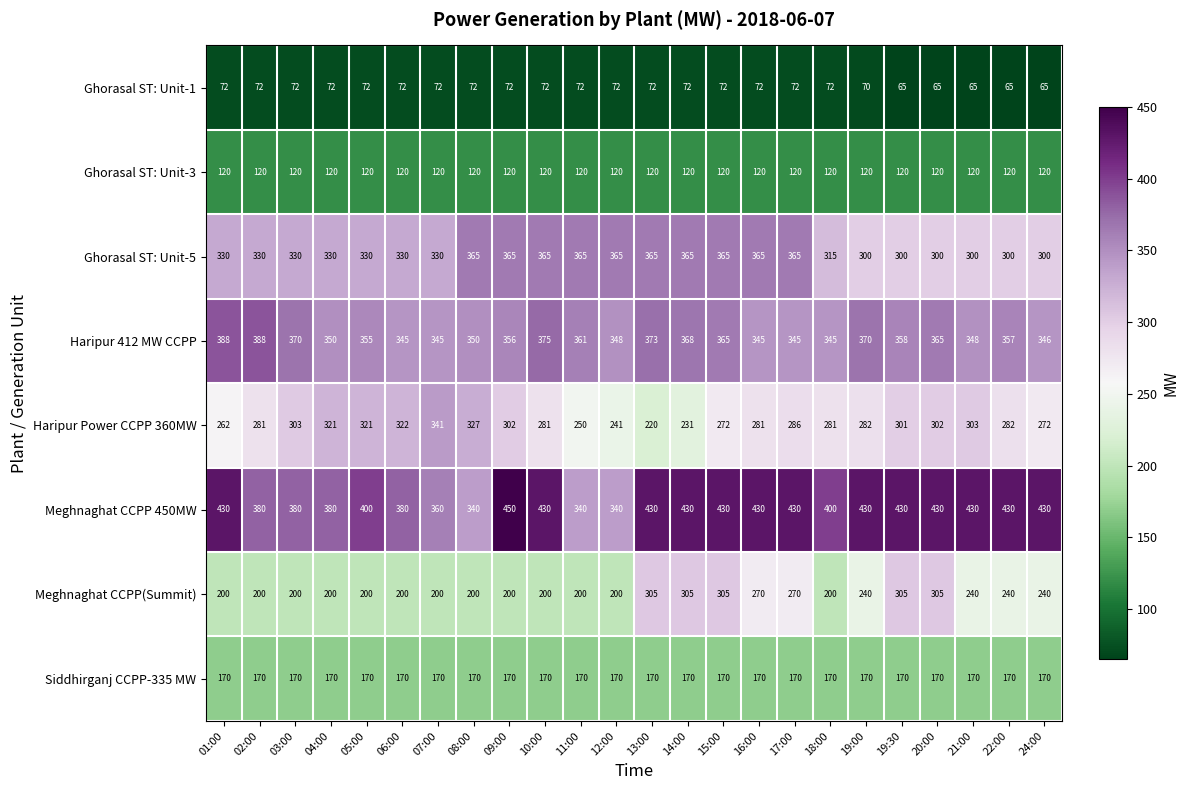

Which series changed the most between 06:00 and 09:00?

Meghnaghat CCPP 450MW